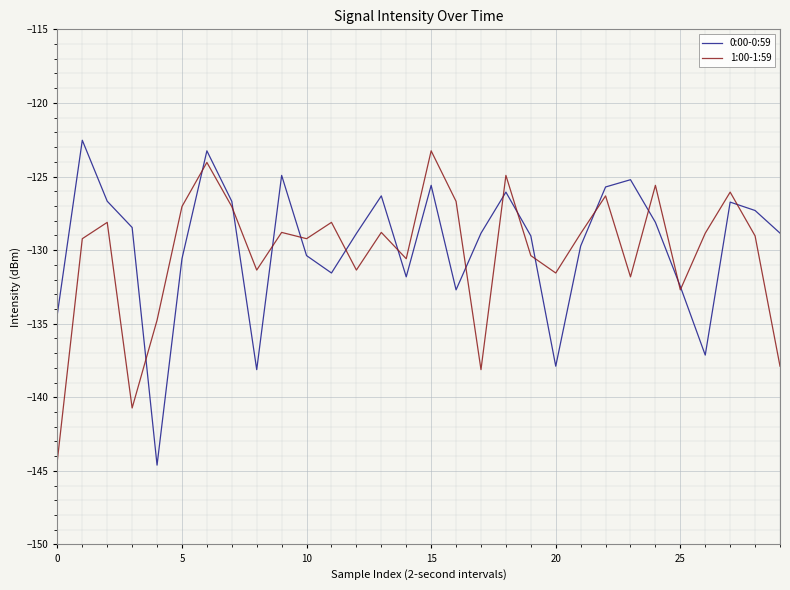

What is the greatest value displayed?

-122.5